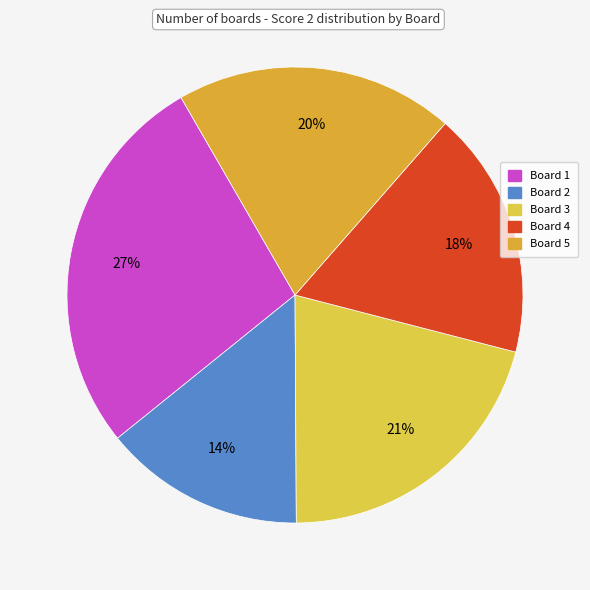

True or false: Board 2 accounts for 14% of the total.

True